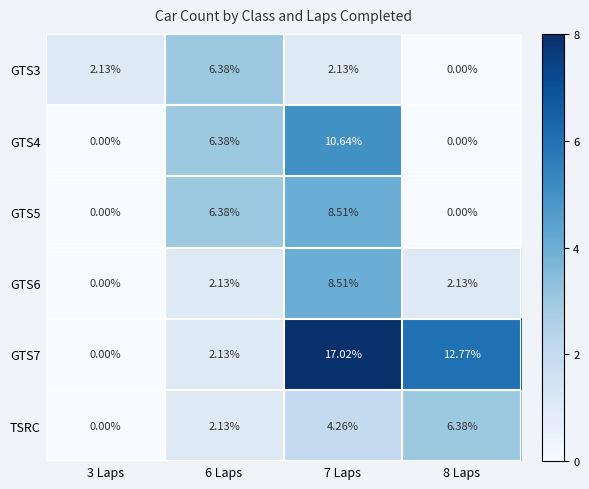

Count the number of data series in this chart.

6